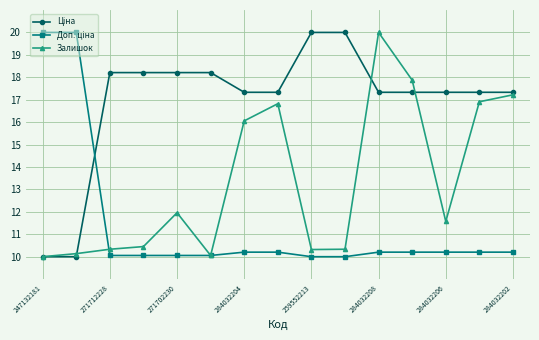

What is the value of the Залишок point at the 3rd from the left?

10.3